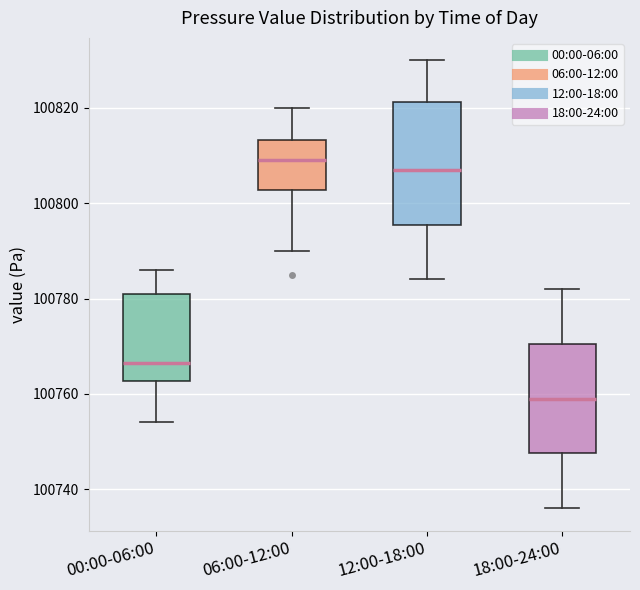

Reading left to right, read every box against the y-axis: the position of its median line, the range the box covers, and the ends of its whiskers. The values are not printed on the chart, so give them approximately, as read against the axis.

00:00-06:00: median 100766, box 100762 to 100782, whiskers 100754 to 100786
06:00-12:00: median 100810, box 100802 to 100814, whiskers 100790 to 100820
12:00-18:00: median 100808, box 100796 to 100822, whiskers 100784 to 100830
18:00-24:00: median 100760, box 100748 to 100770, whiskers 100736 to 100782